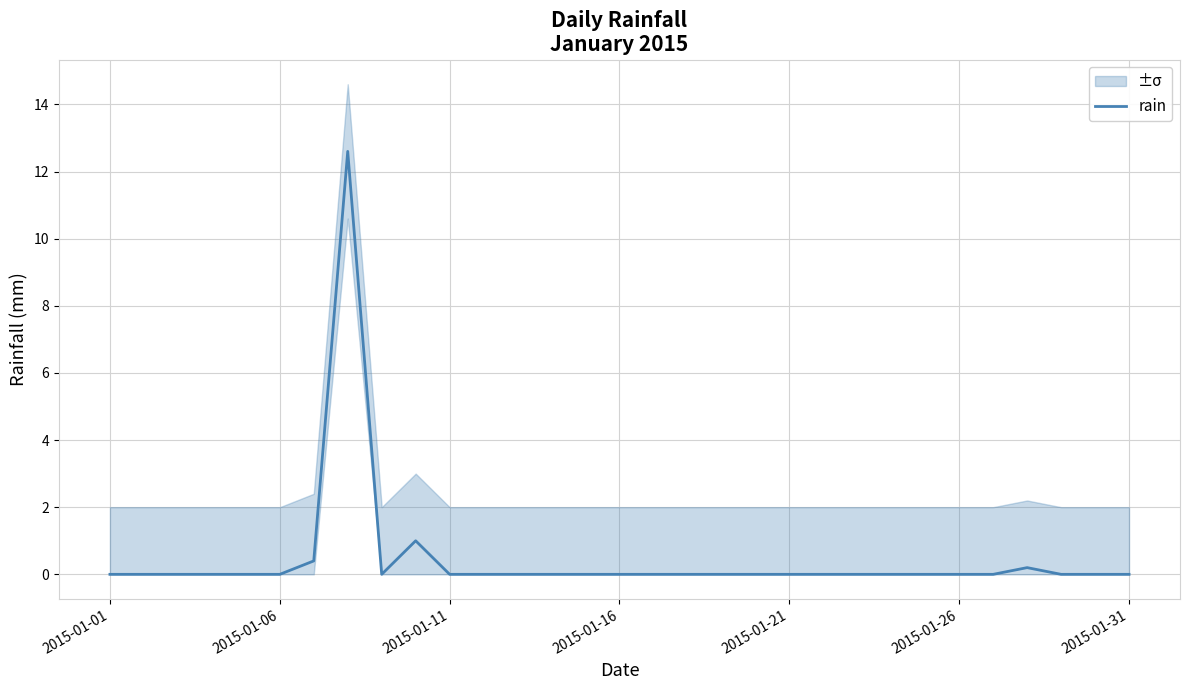

The rain series shows 0.0 at 2015-01-26. True or false?

True